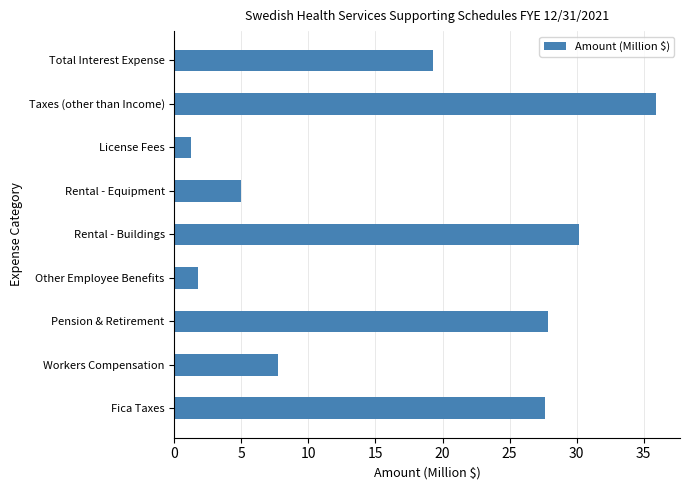

What is the difference between the maximum and second lowest values?

34.2